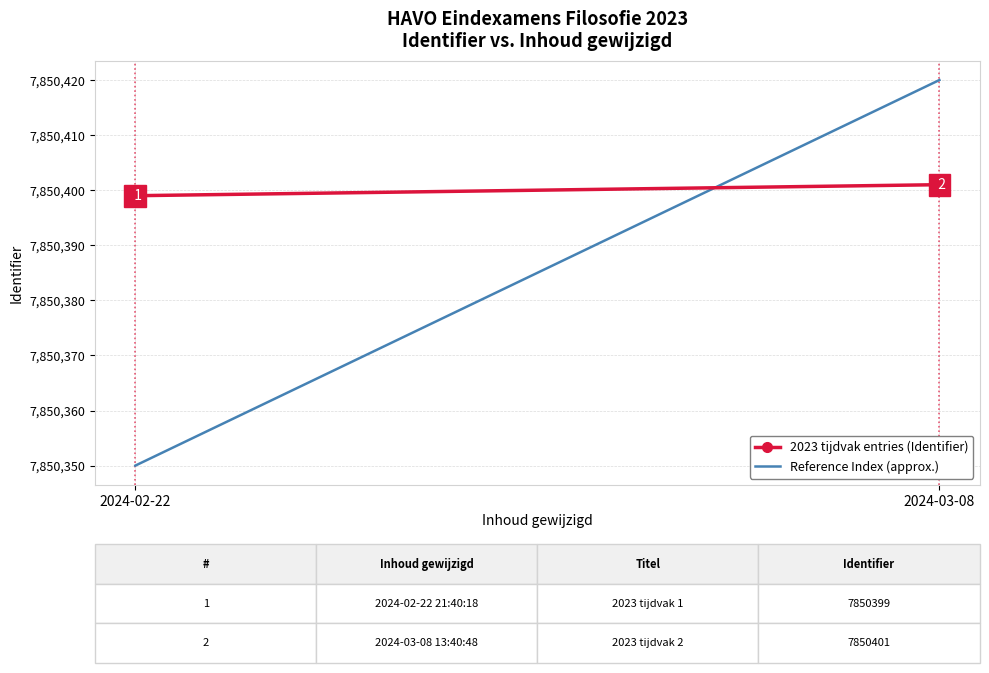

The value of Reference Index (approx.) at 2024-02-22 is 12039732. True or false?

False